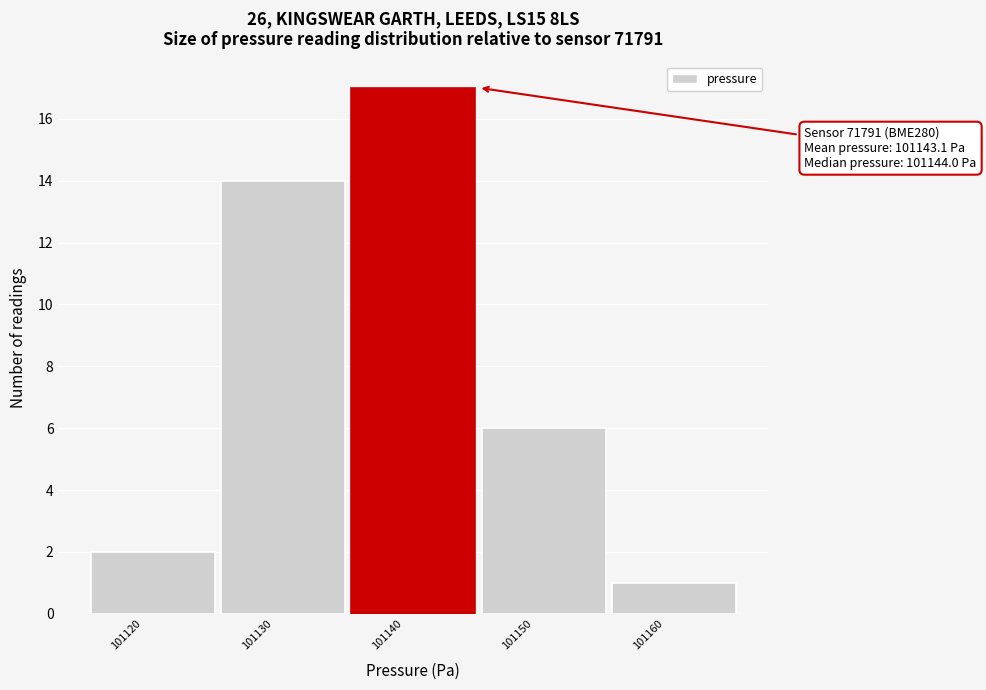

Reading right to left, extract all data points from this chart.

101160=1	101150=6	101140=17	101130=14	101120=2